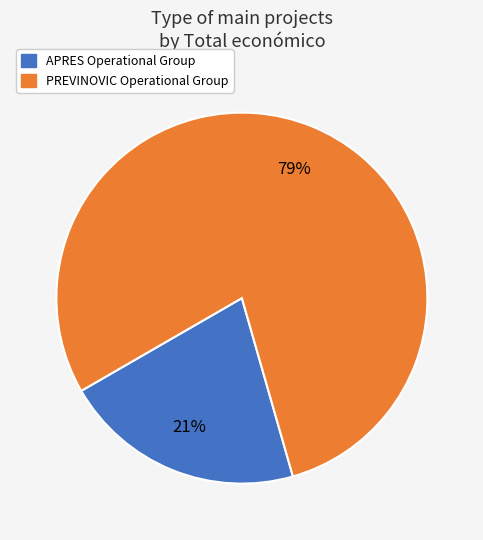

To the nearest percent, what percentage of the pie is APRES Operational Group?

21%